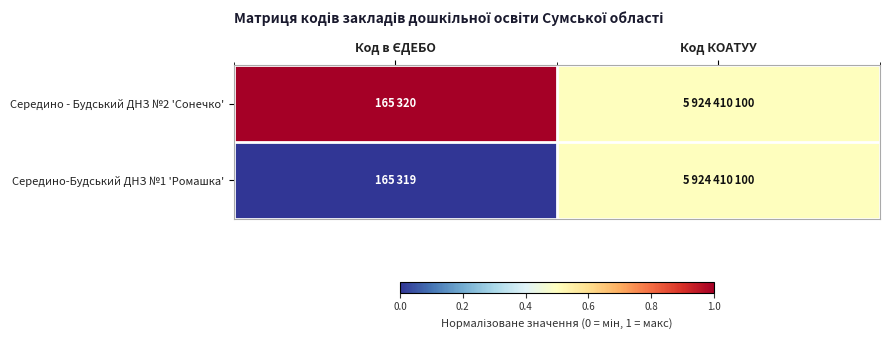

List the series in order of their peak value, highest first.

Середино - Будський ДНЗ №2 'Сонечко', Середино-Будський ДНЗ №1 'Ромашка'